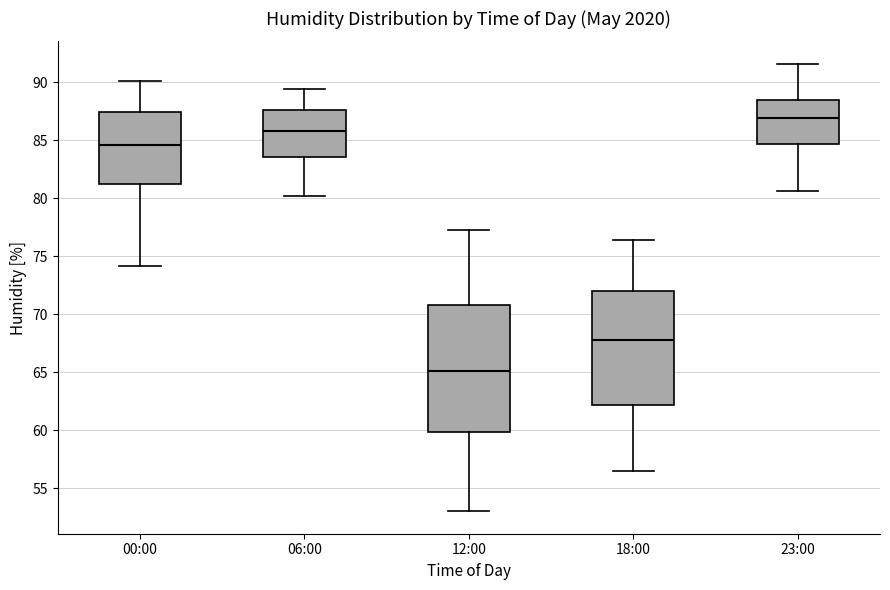

Which box is the tallest, from its lower edge to its upper edge?

12:00